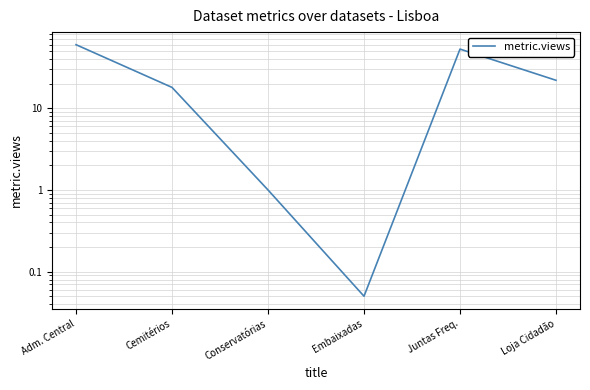

List the labels in order of value, largest first.

Adm. Central, Juntas Freq., Loja Cidadão, Cemitérios, Conservatórias, Embaixadas